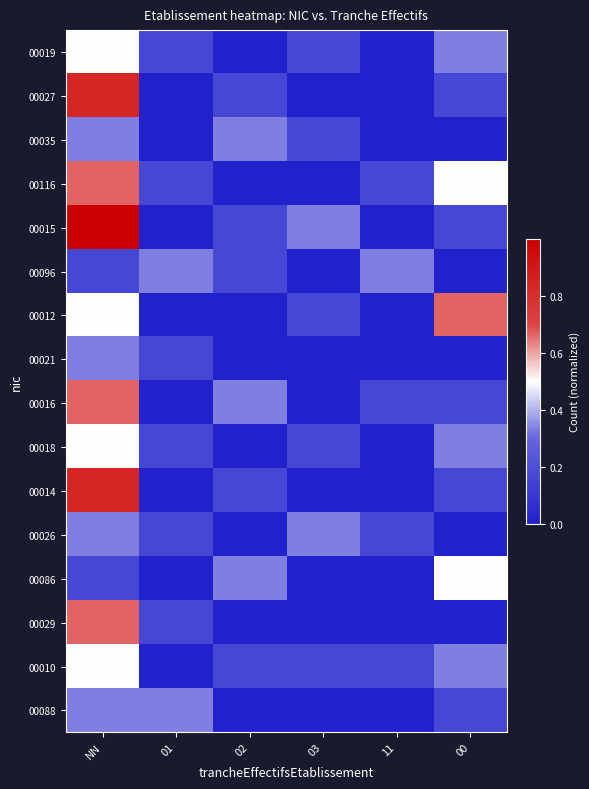

Reading right to left, transcribe all the data shown in this chart.

00019: 00=0.3	11=0.0	03=0.2	02=0.0	01=0.2	NN=0.5
00027: 00=0.2	11=0.0	03=0.0	02=0.2	01=0.0	NN=0.8
00035: 00=0.0	11=0.0	03=0.2	02=0.3	01=0.0	NN=0.3
00116: 00=0.5	11=0.2	03=0.0	02=0.0	01=0.2	NN=0.7
00015: 00=0.2	11=0.0	03=0.3	02=0.2	01=0.0	NN=1.0
00096: 00=0.0	11=0.3	03=0.0	02=0.2	01=0.3	NN=0.2
00012: 00=0.7	11=0.0	03=0.2	02=0.0	01=0.0	NN=0.5
00021: 00=0.0	11=0.0	03=0.0	02=0.0	01=0.2	NN=0.3
00016: 00=0.2	11=0.2	03=0.0	02=0.3	01=0.0	NN=0.7
00018: 00=0.3	11=0.0	03=0.2	02=0.0	01=0.2	NN=0.5
00014: 00=0.2	11=0.0	03=0.0	02=0.2	01=0.0	NN=0.8
00026: 00=0.0	11=0.2	03=0.3	02=0.0	01=0.2	NN=0.3
00086: 00=0.5	11=0.0	03=0.0	02=0.3	01=0.0	NN=0.2
00029: 00=0.0	11=0.0	03=0.0	02=0.0	01=0.2	NN=0.7
00010: 00=0.3	11=0.2	03=0.2	02=0.2	01=0.0	NN=0.5
00088: 00=0.2	11=0.0	03=0.0	02=0.0	01=0.3	NN=0.3